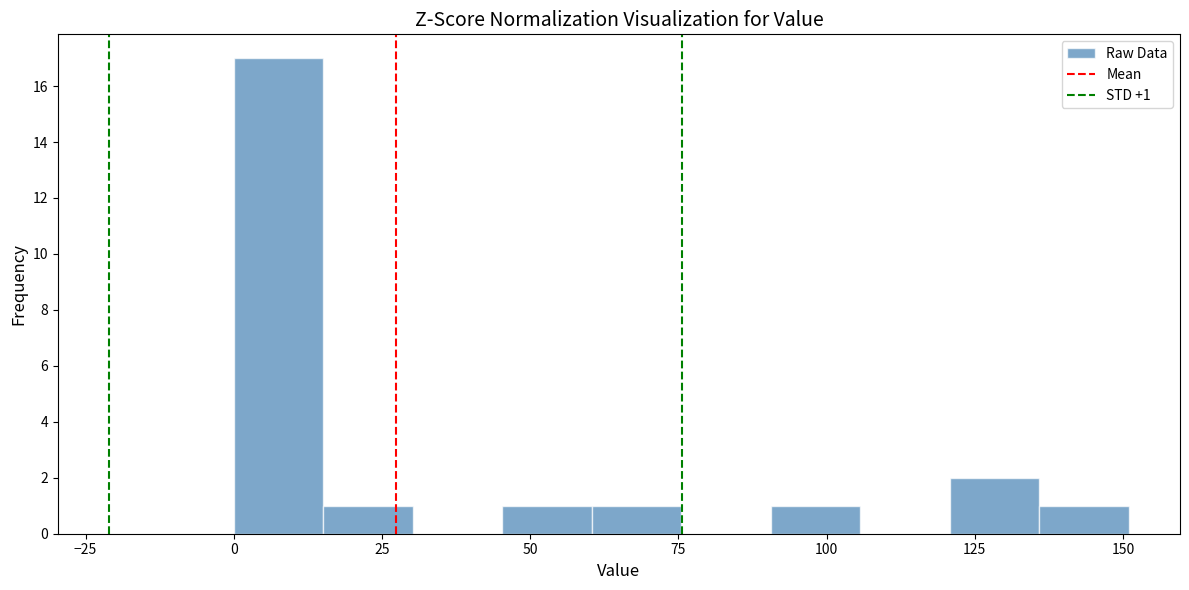

Read against the x-axis, roughly where is the centre of the tallest bar?

10